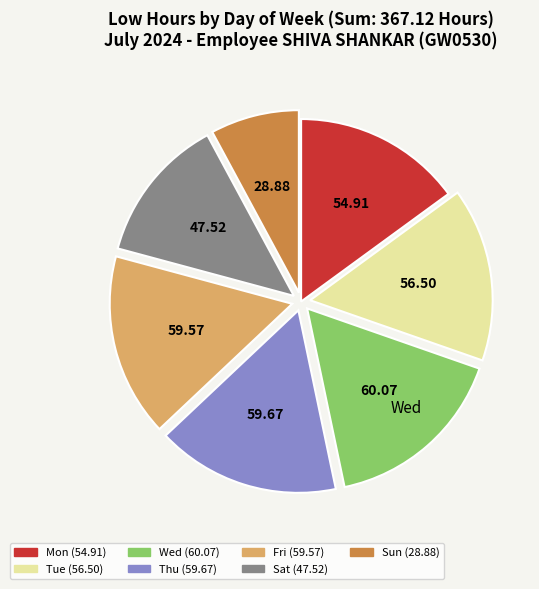

Approximately how many times larger is the value at Thu (59.67) compared to Fri (59.57)?

1.0